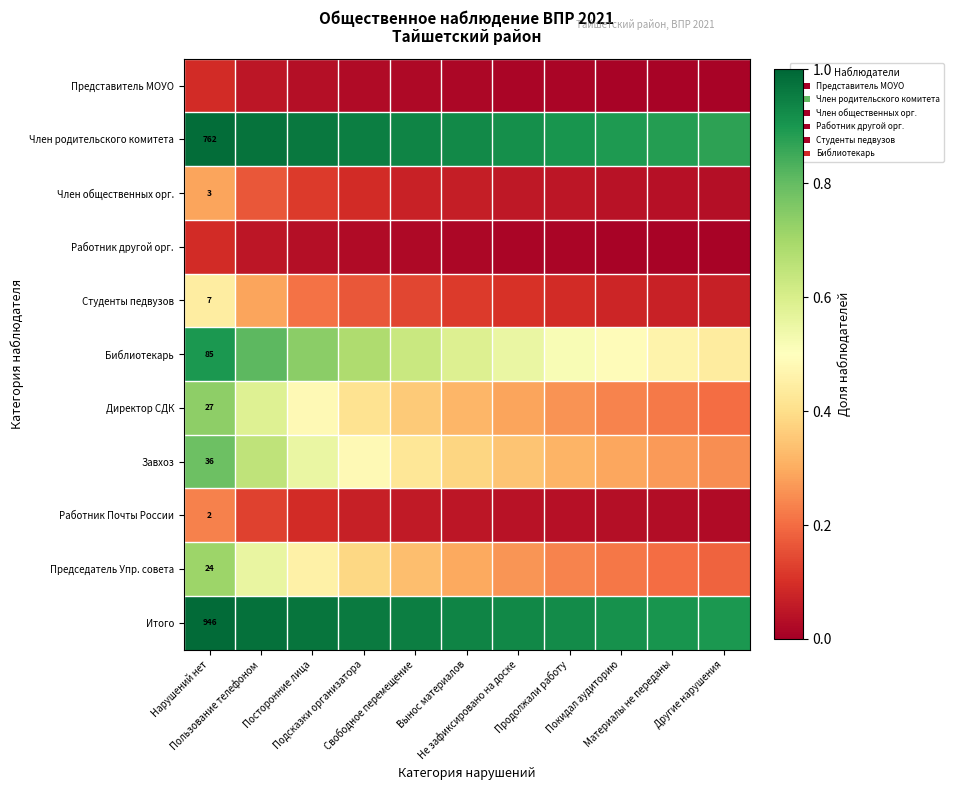

At how many categories does at least one series exceed 0?

11